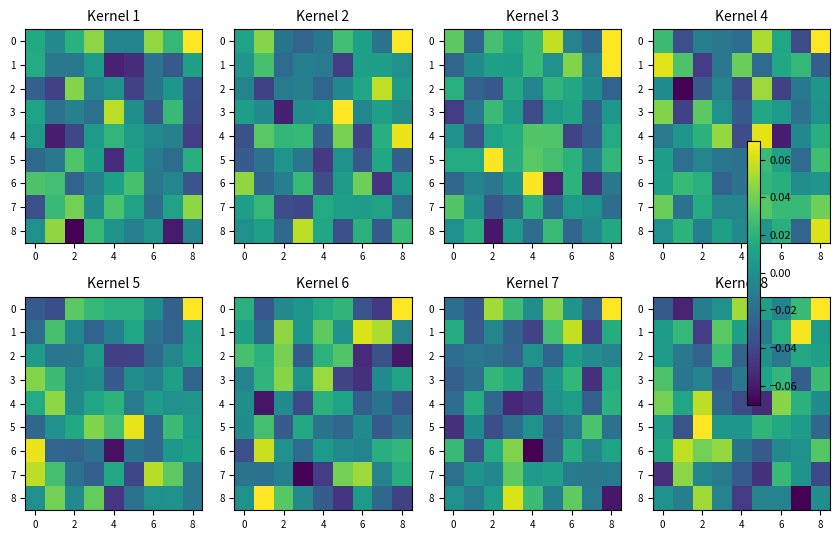

At how many categories does at least one series exceed 0?

9